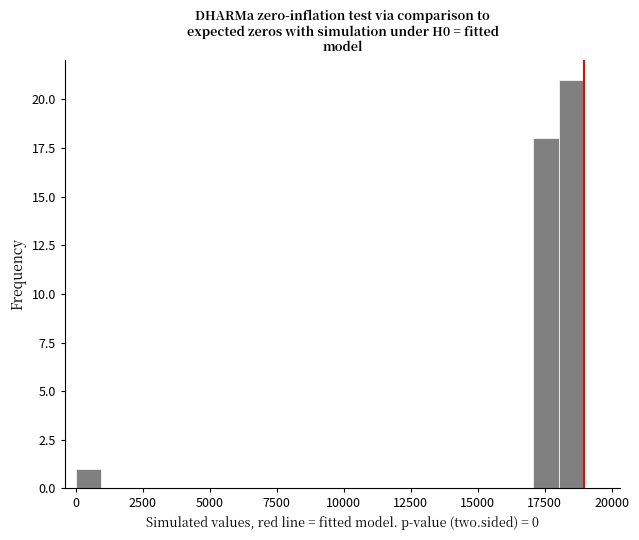

Read against the x-axis, roughly where is the centre of the tallest bar?

18500